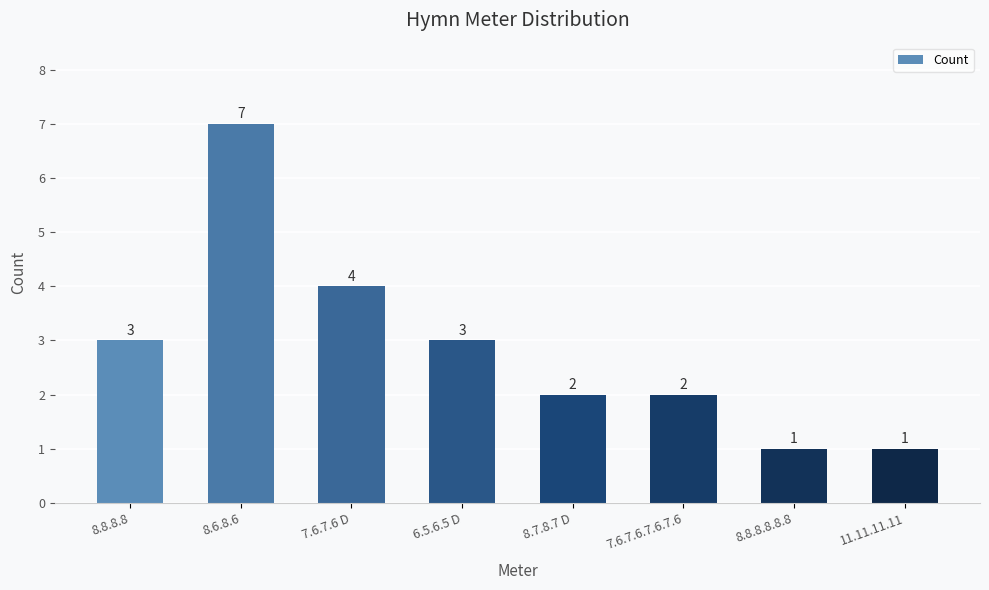

Does the chart contain stacked bars?

No